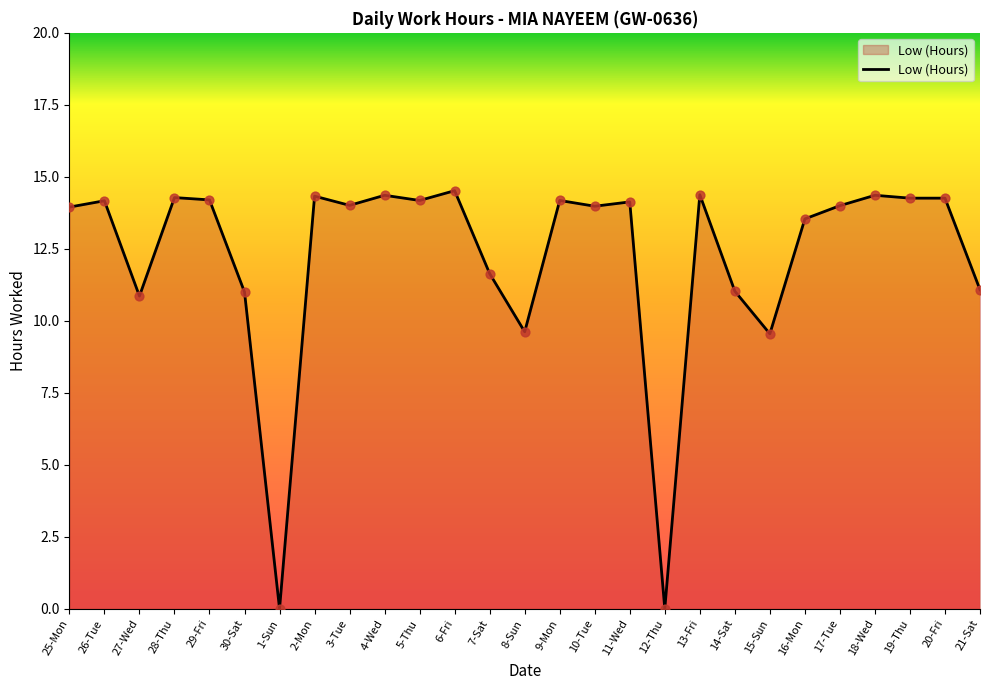

What is the change in value from 9-Mon to 12-Thu?

-14.2